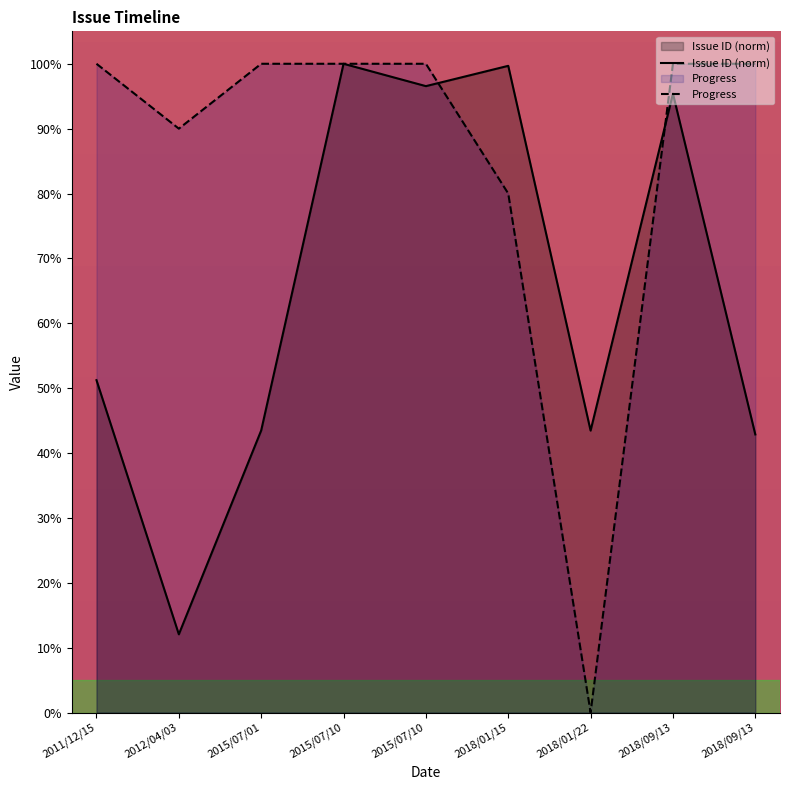

What is the sum of the Progress values at 2015/07/10 and 2018/01/22?

100.0